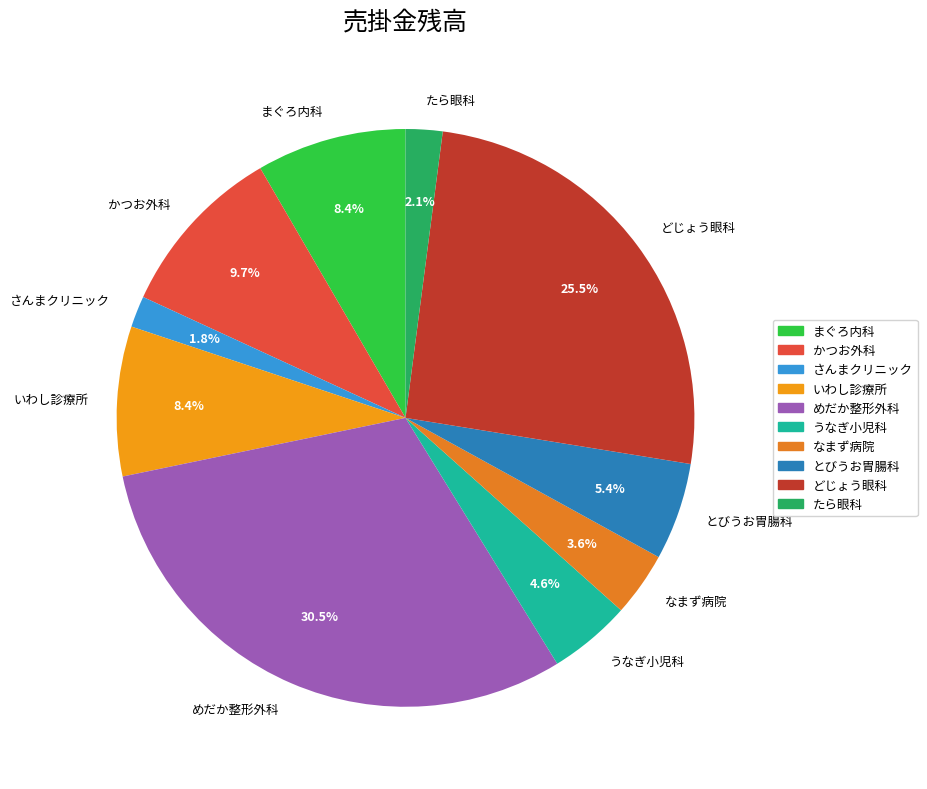

Is there a majority slice in this chart?

No